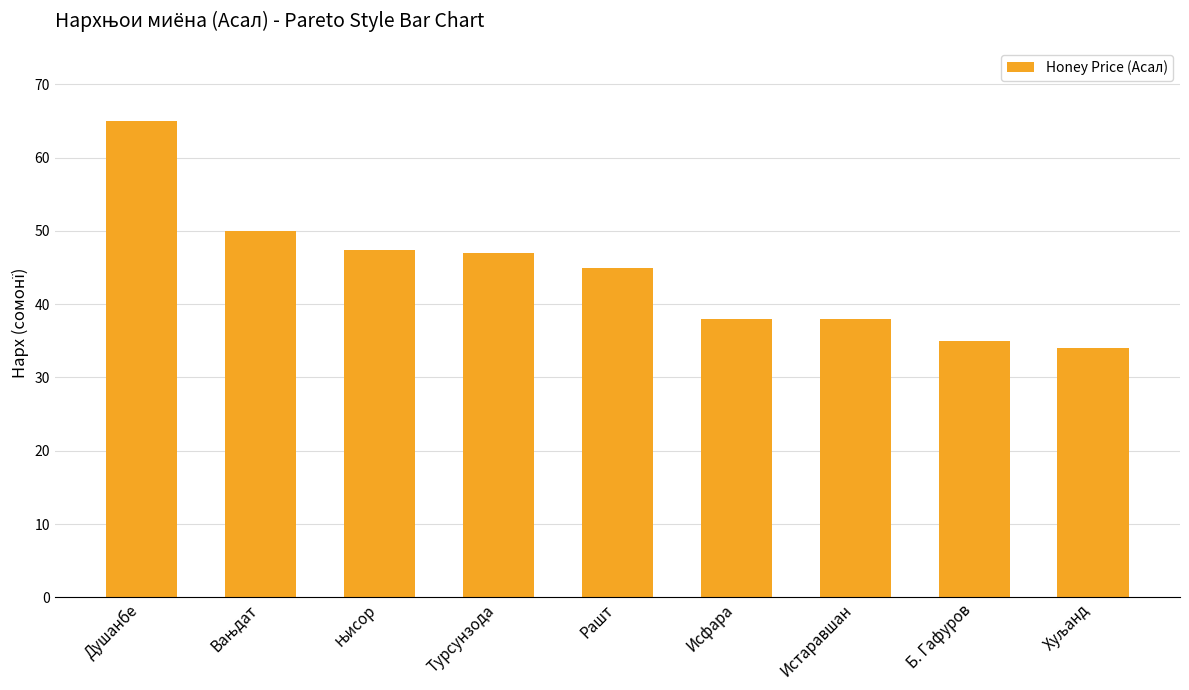

What value does the data have at Истаравшан?

38.0